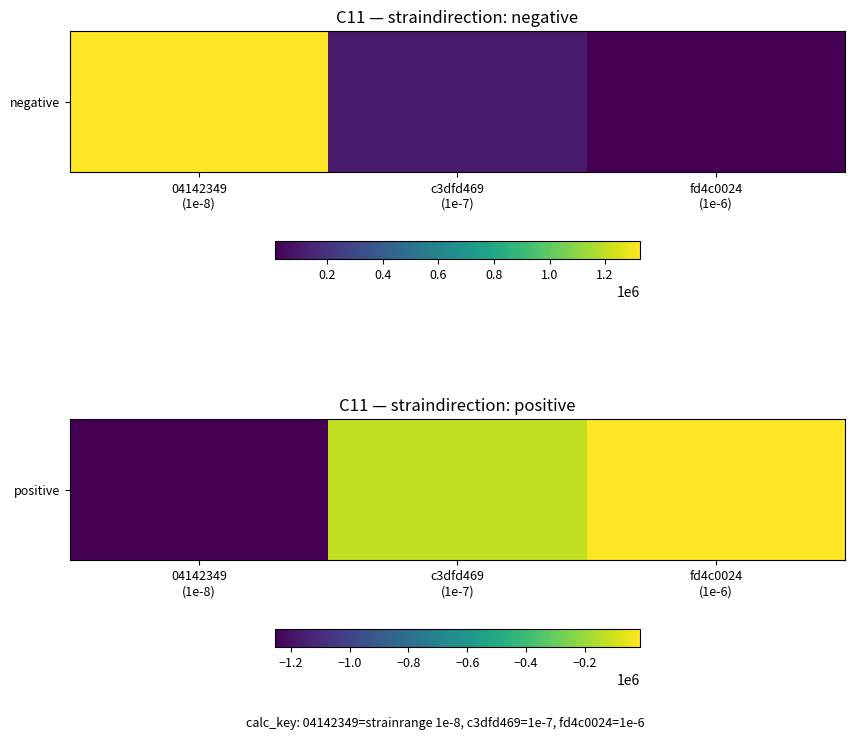

Reading right to left, list all the values displayed in this chart.

fd4c0024
(1e-6)=-13499.4	c3dfd469
(1e-7)=-126027.5	04142349
(1e-8)=-1254059.7